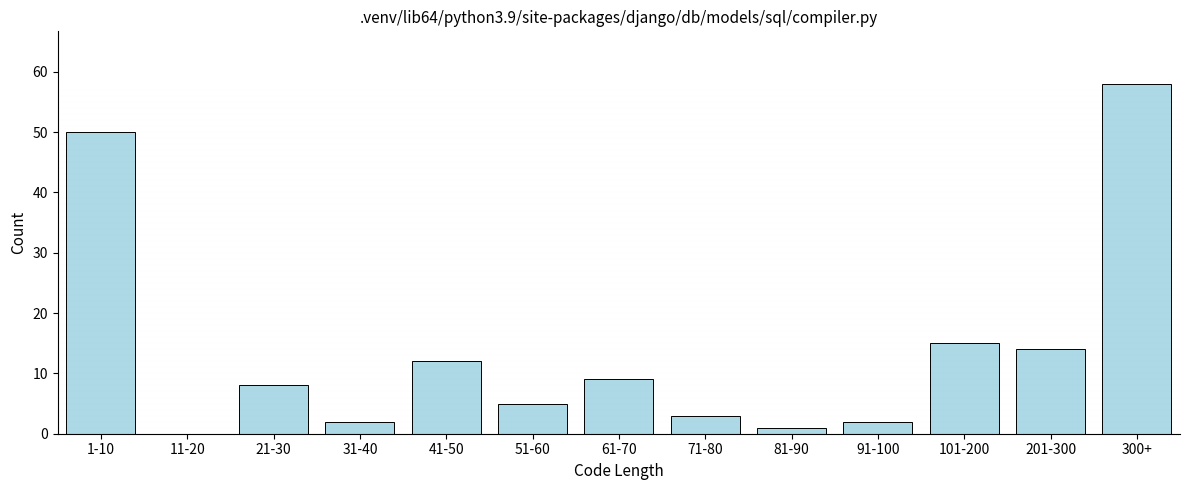

Reading left to right, extract all data points from this chart.

1-10=50	11-20=0	21-30=8	31-40=2	41-50=12	51-60=5	61-70=9	71-80=3	81-90=1	91-100=2	101-200=15	201-300=14	300+=58